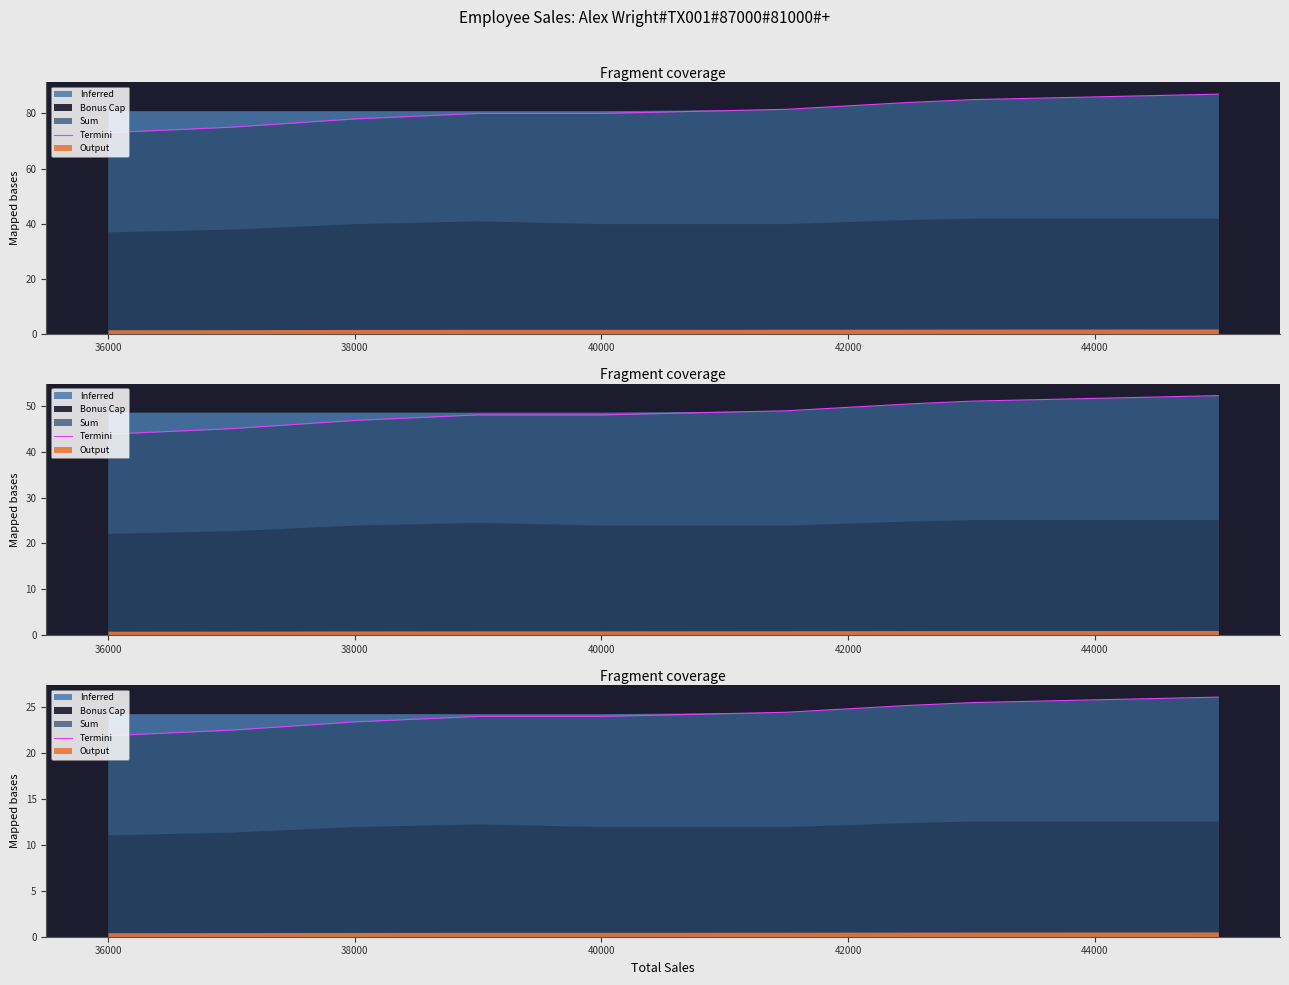

What position from the right is 36000?

9